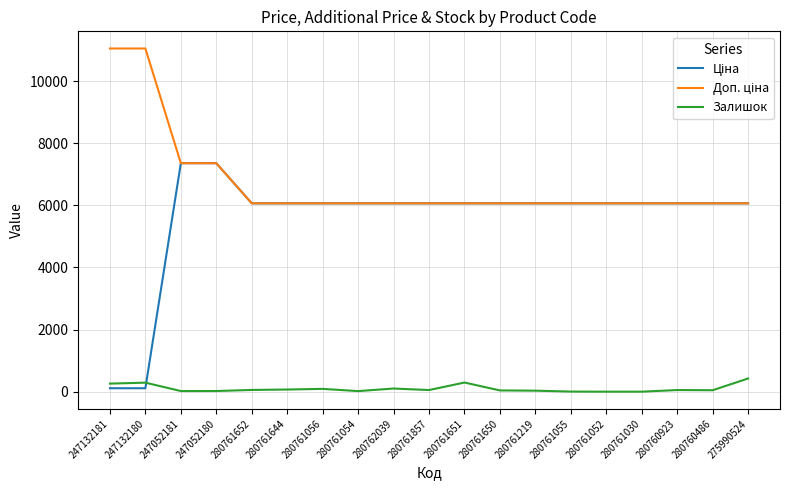

Is it true that Залишок equals 32.0 at 280761219?

True